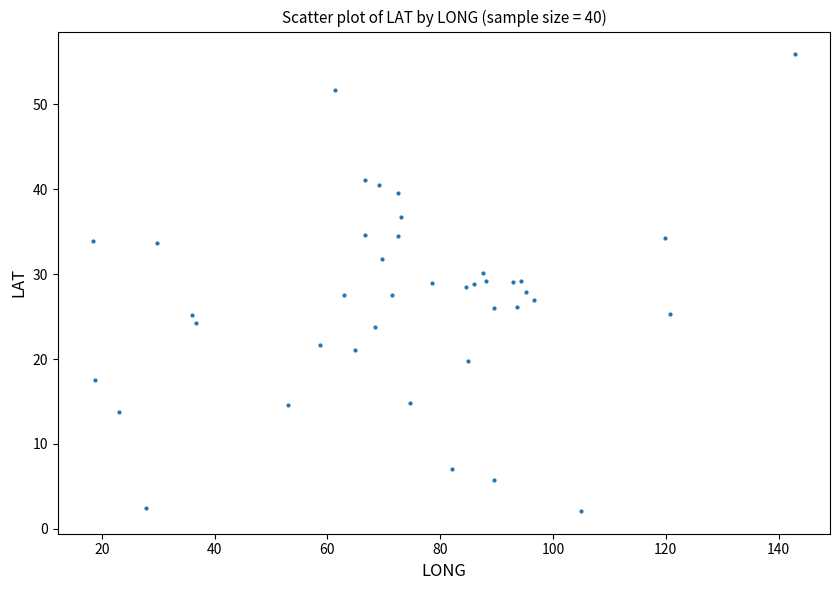

What is the range of X values (max minus min)?

124.5